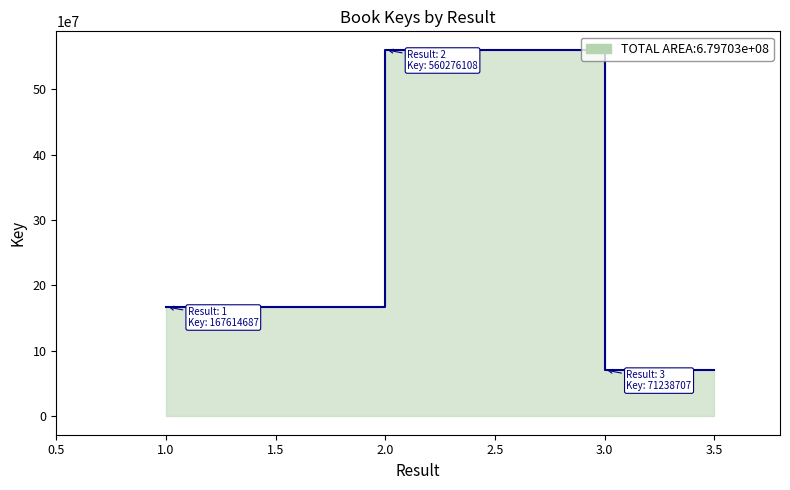

Reading left to right, what are all the values shown in this chart?

1=167614687	2=560276108	3=71238707